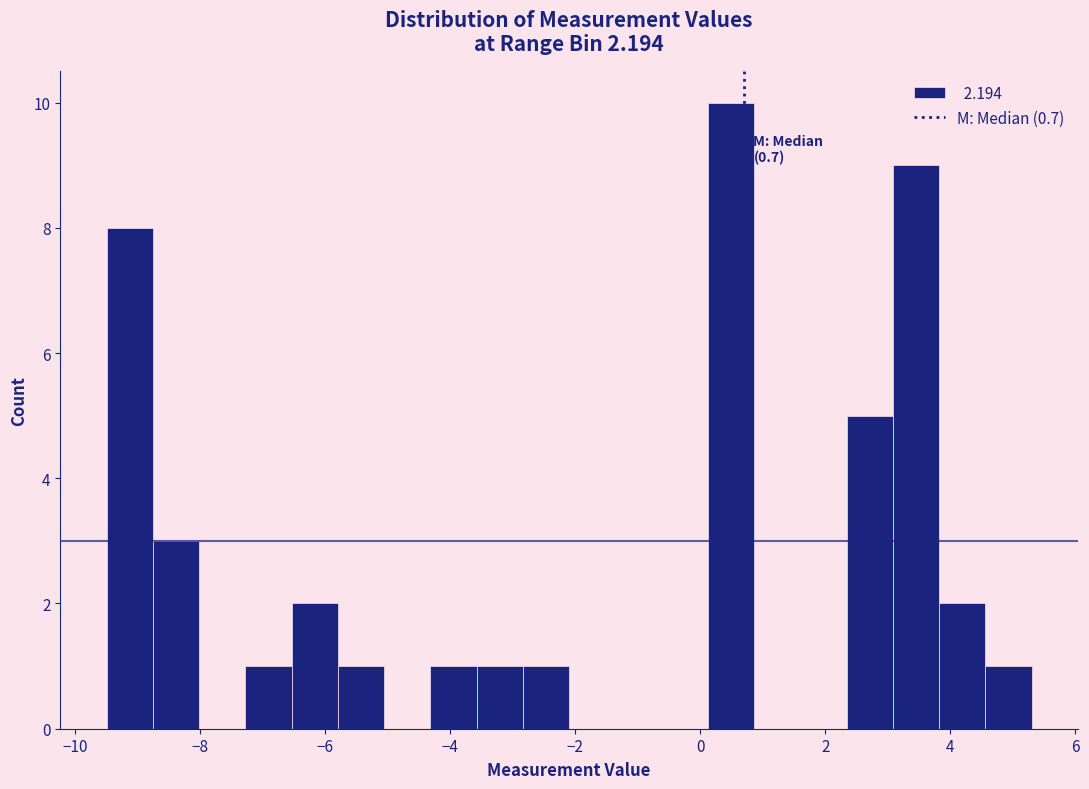

Read against the x-axis, roughly where is the centre of the tallest bar?

0.4